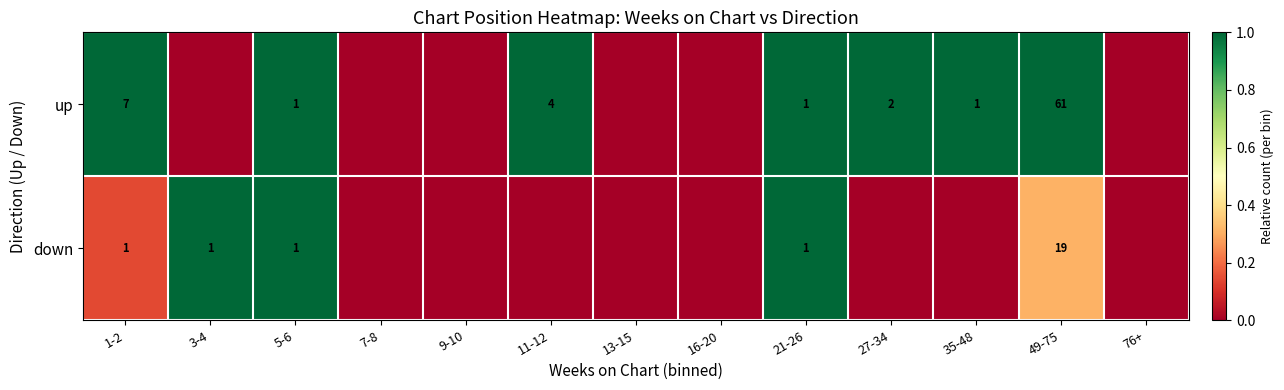

The value of down at 5-6 is 0. True or false?

False